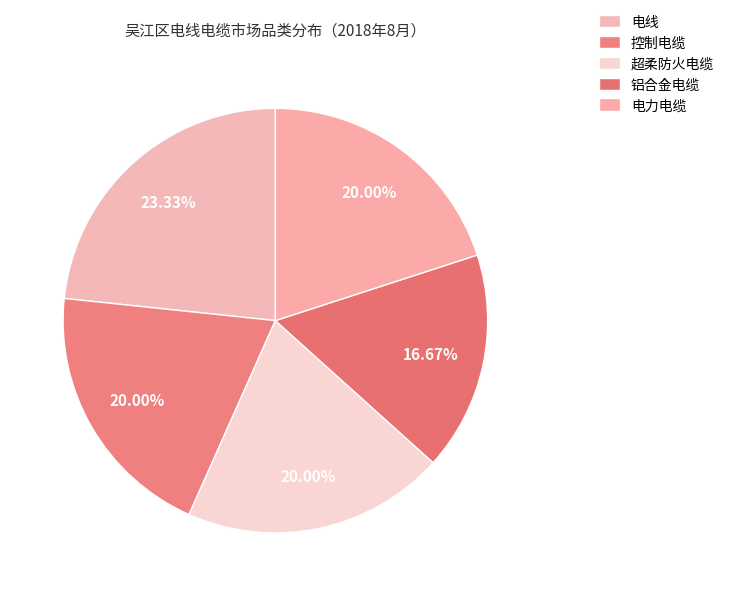

Which slice is the largest?

电线